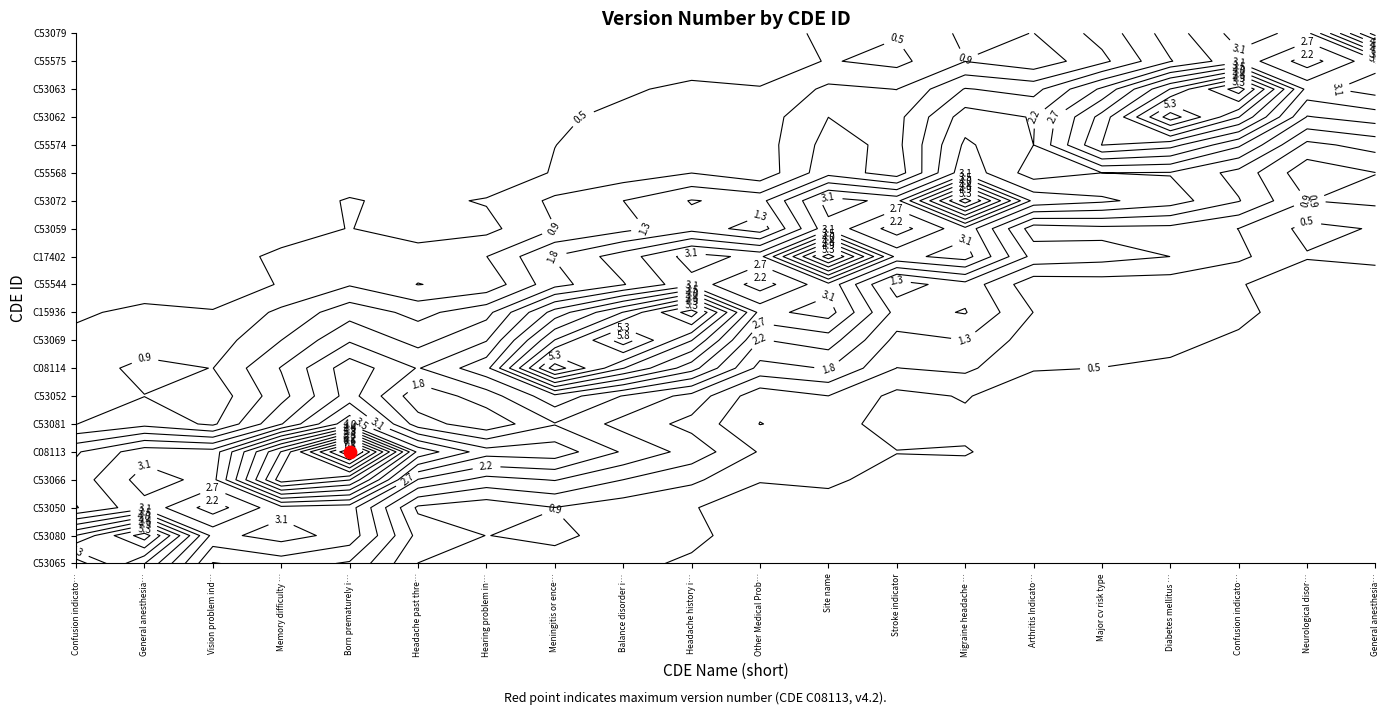

The C15936 series shows 3.0 at 3. True or false?

True